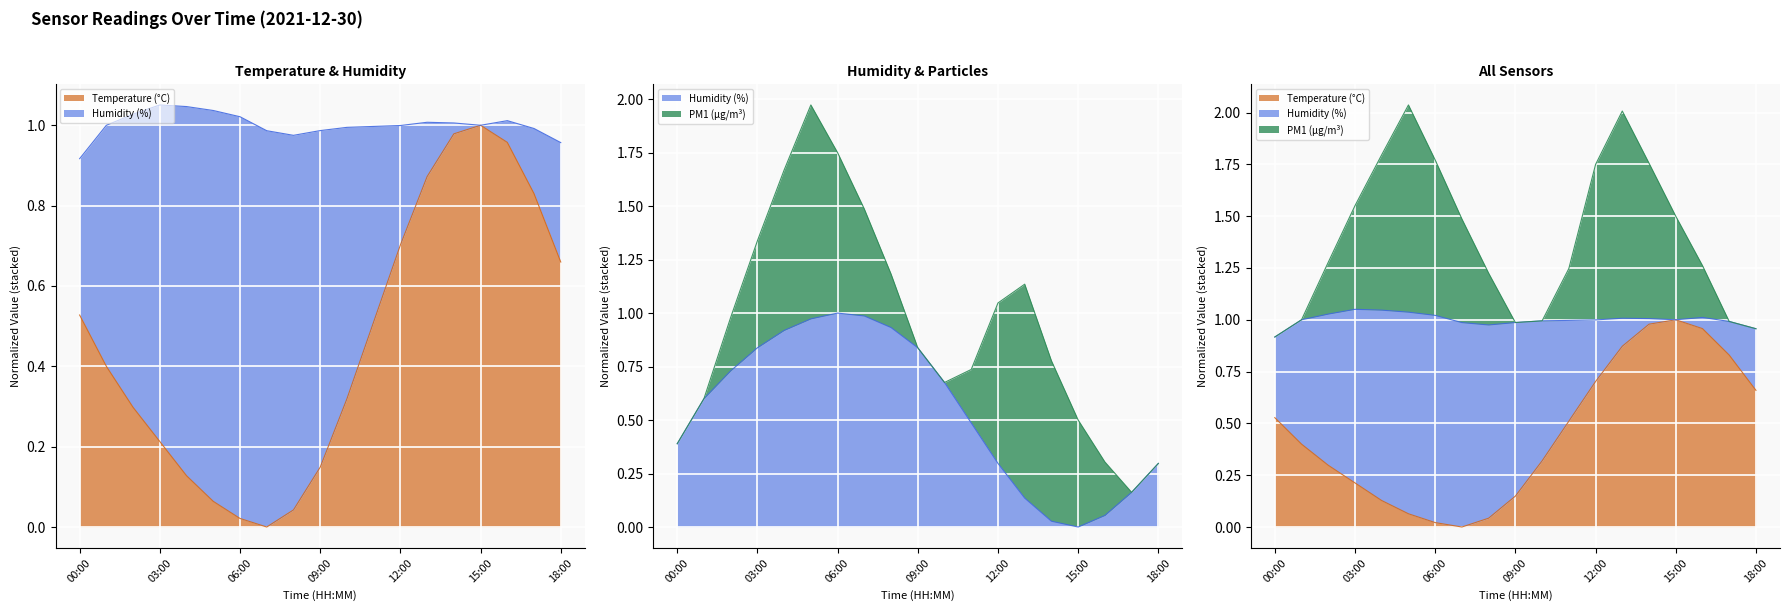

In BME280_humidity, how many points are higher than both neighbors (excluding endpoints)?

1